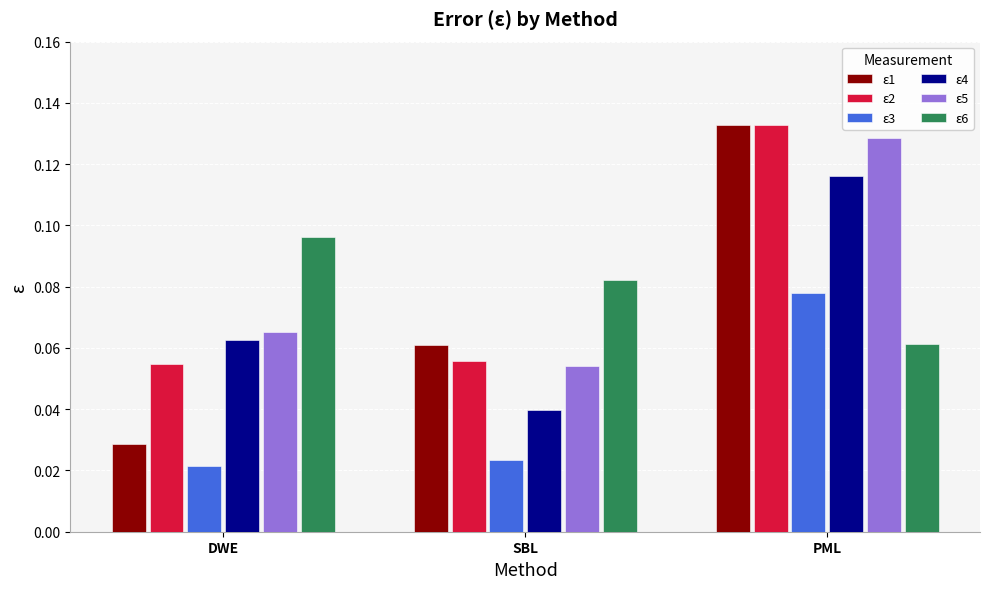

How many ε4 values are between 0 and 1?

3